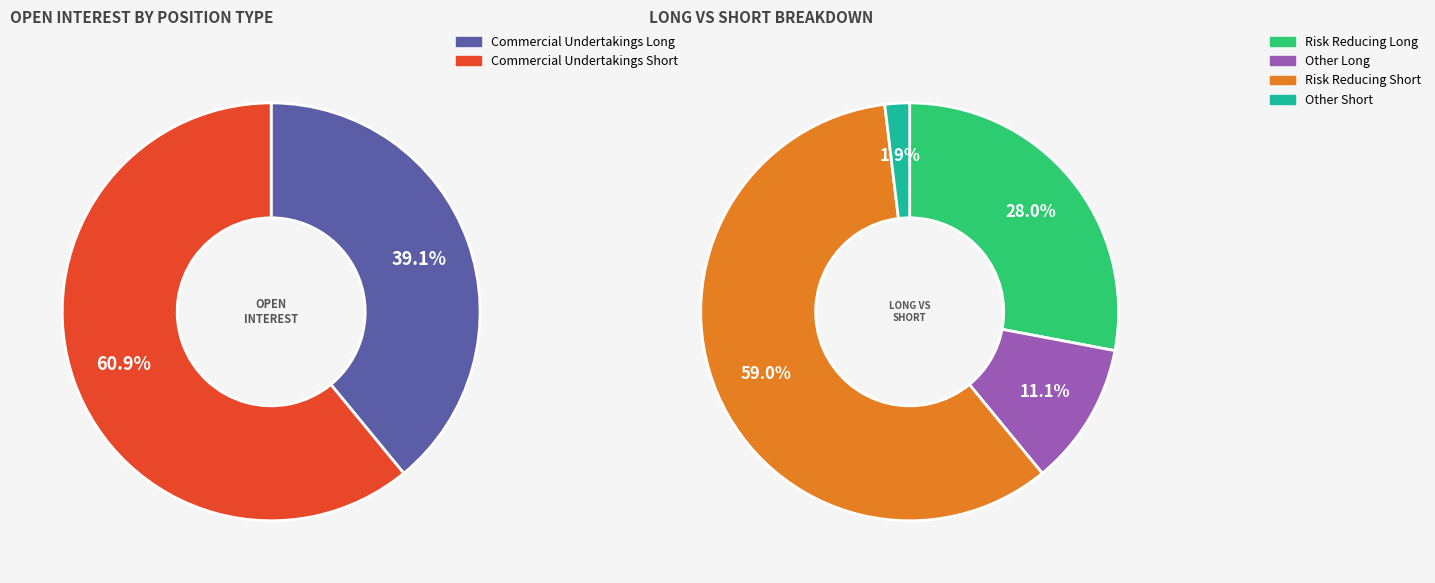

The Commercial Undertakings Long slice represents 39% of the pie. True or false?

True